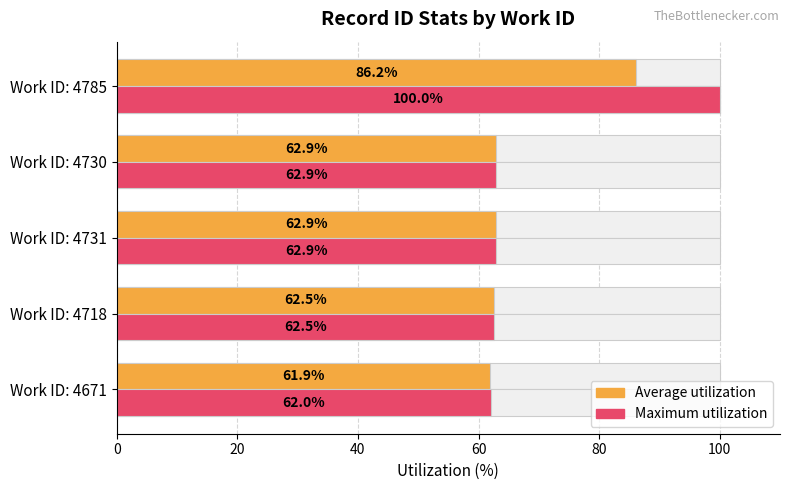

What is the difference between the second highest and minimum values in the Maximum utilization series?

0.9